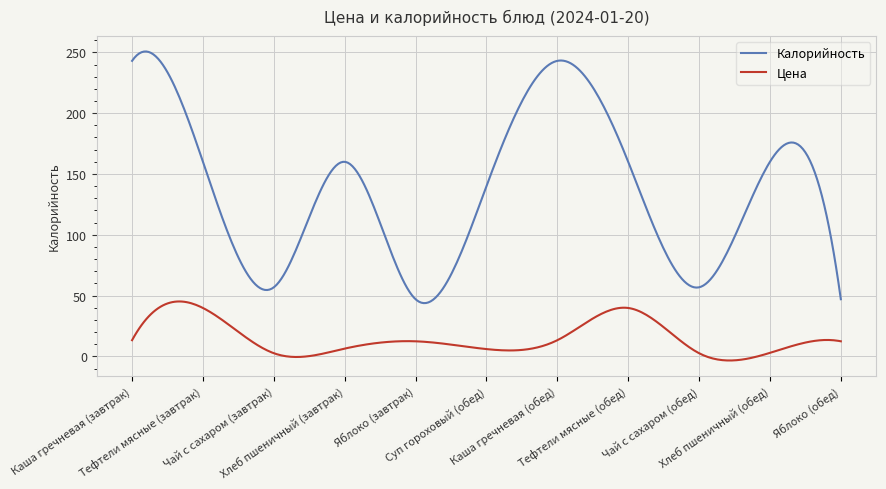

In Цена, how many points are lower than both neighbors (excluding endpoints)?

3